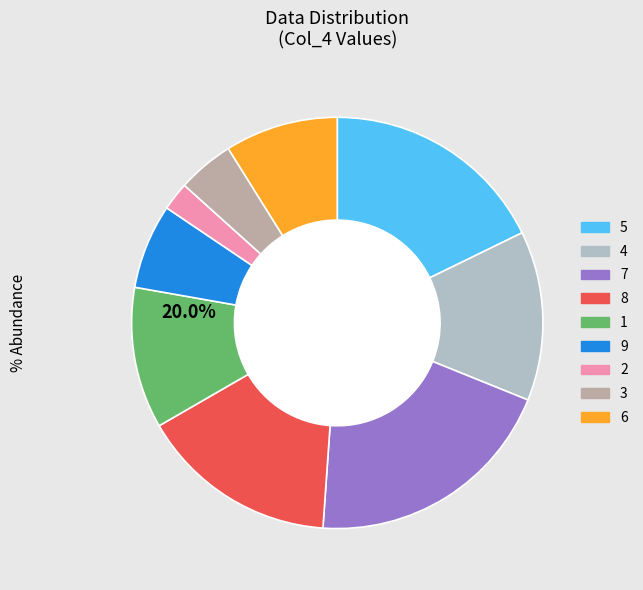

Does any single category account for the majority?

No